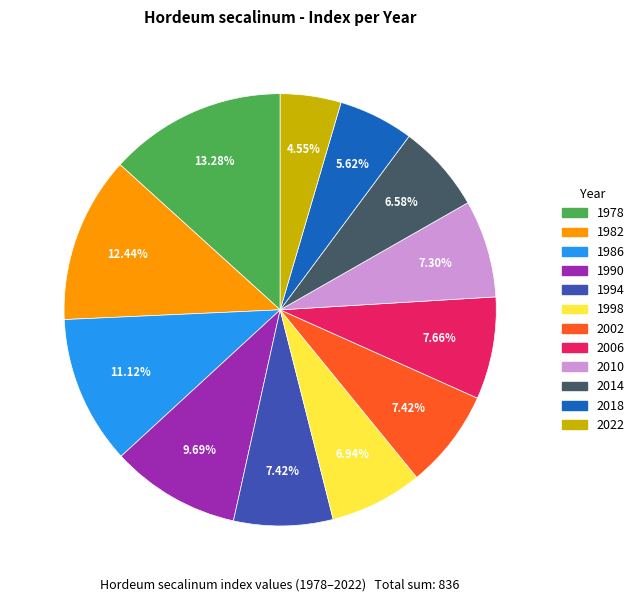

What is the largest slice in the pie chart?

1978